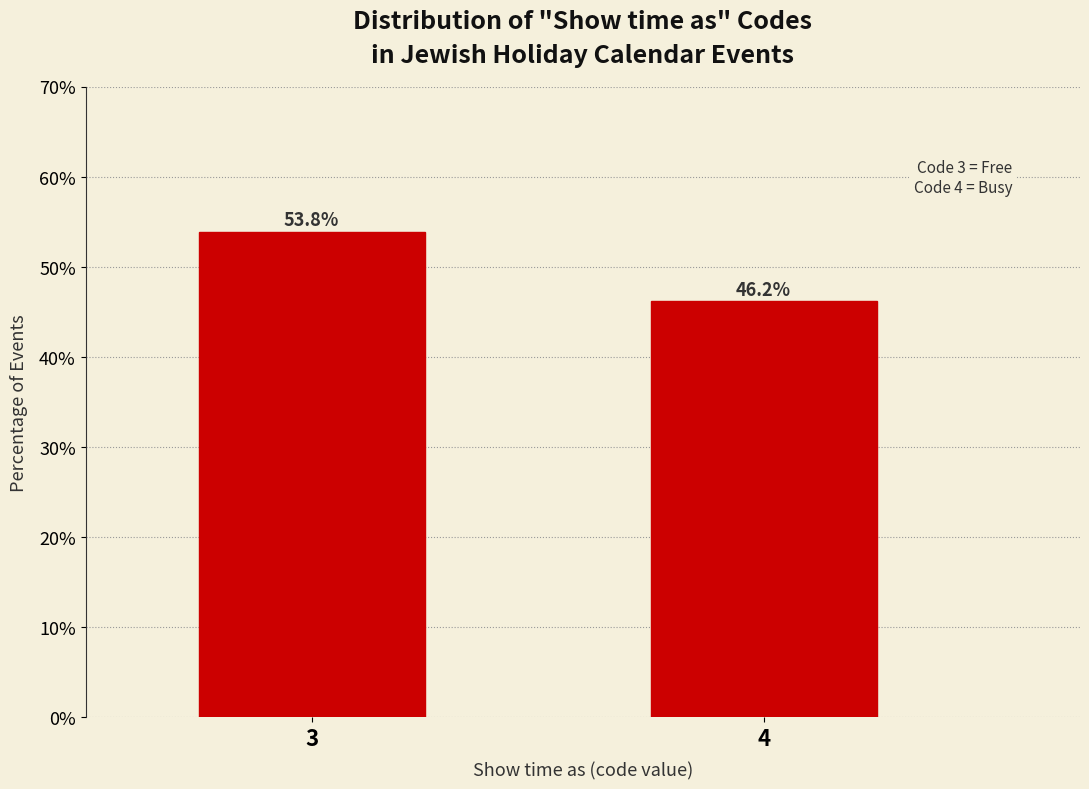

Reading left to right, what are all the values shown in this chart?

53.8	46.2